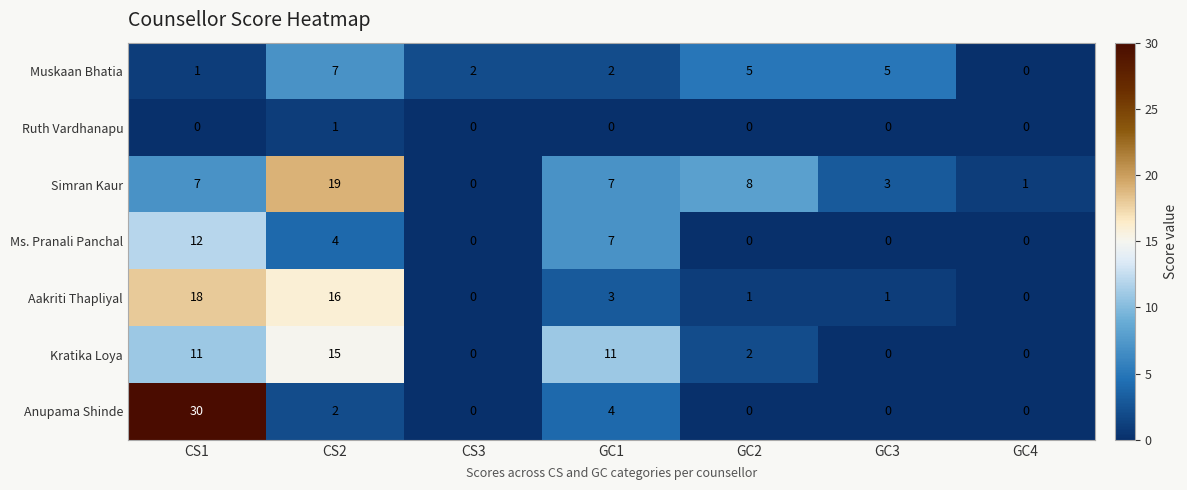

At which category is the sum across all series the highest?

CS1